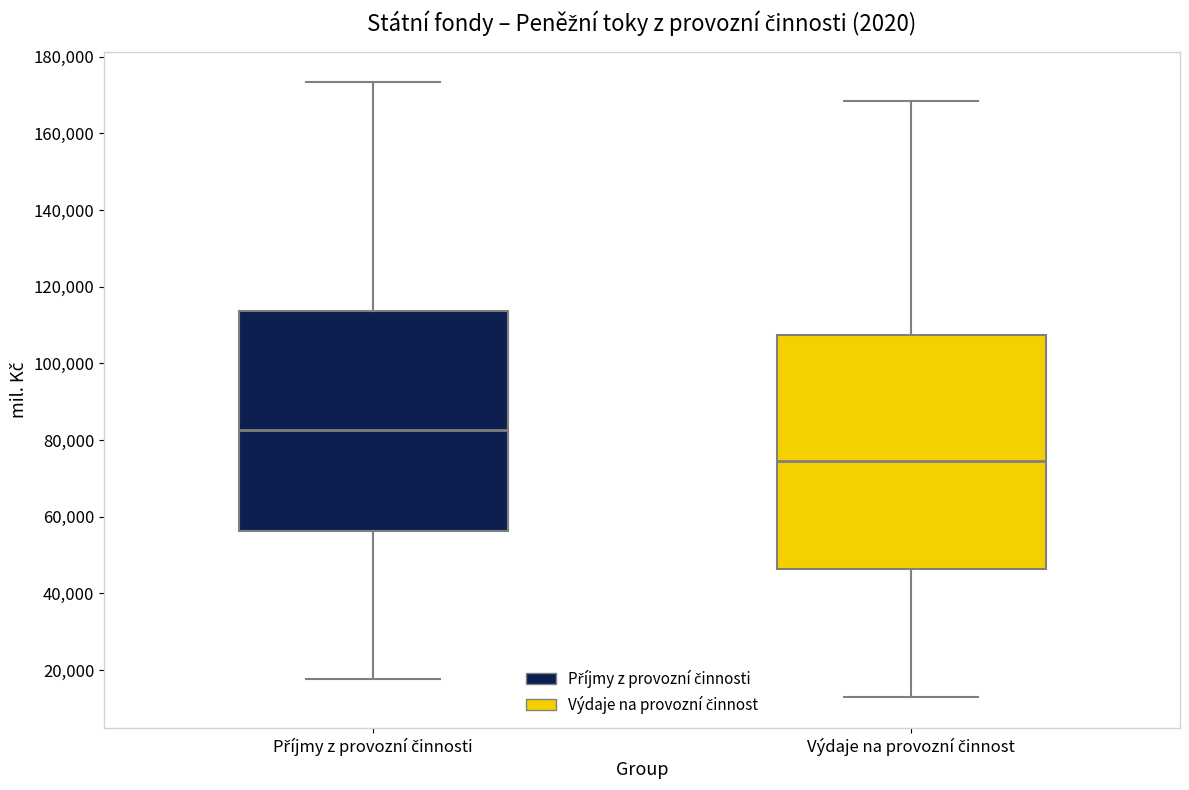

Where does the upper whisker of the box for Výdaje na provozní činnost end on the y-axis? The values are not printed on the chart, so give them approximately, as read against the axis.

168000